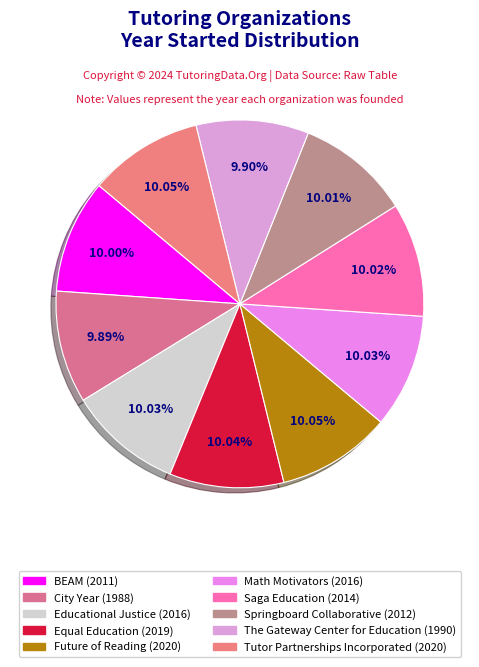

What is the smallest slice in the pie chart?

City Year